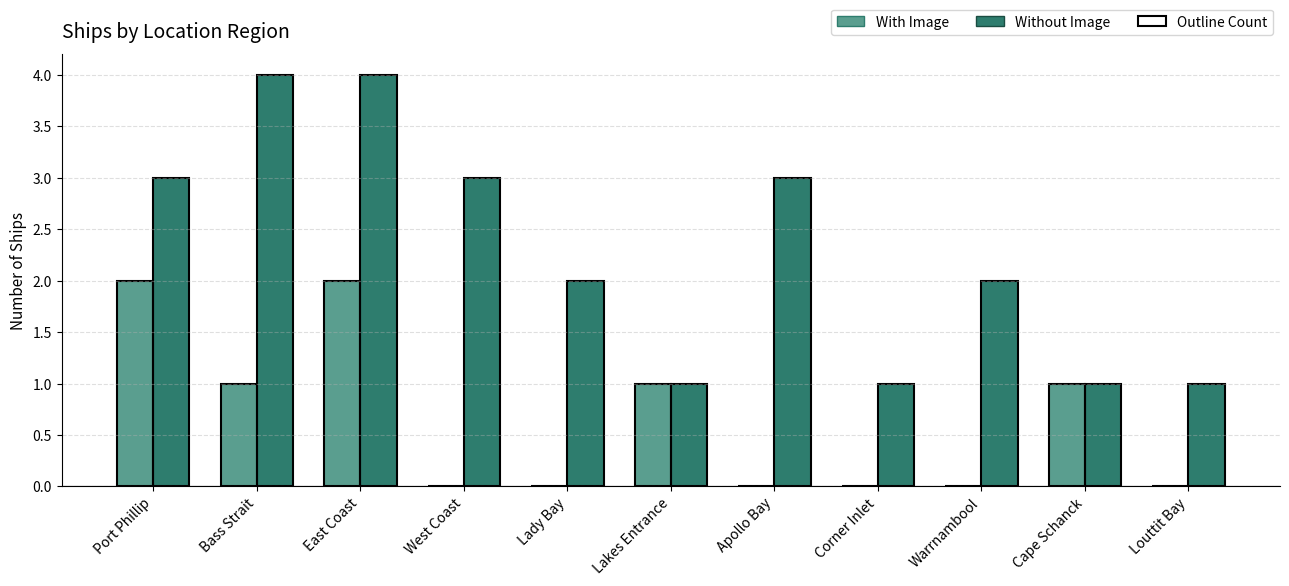

What is the highest value of the With Image series?

2